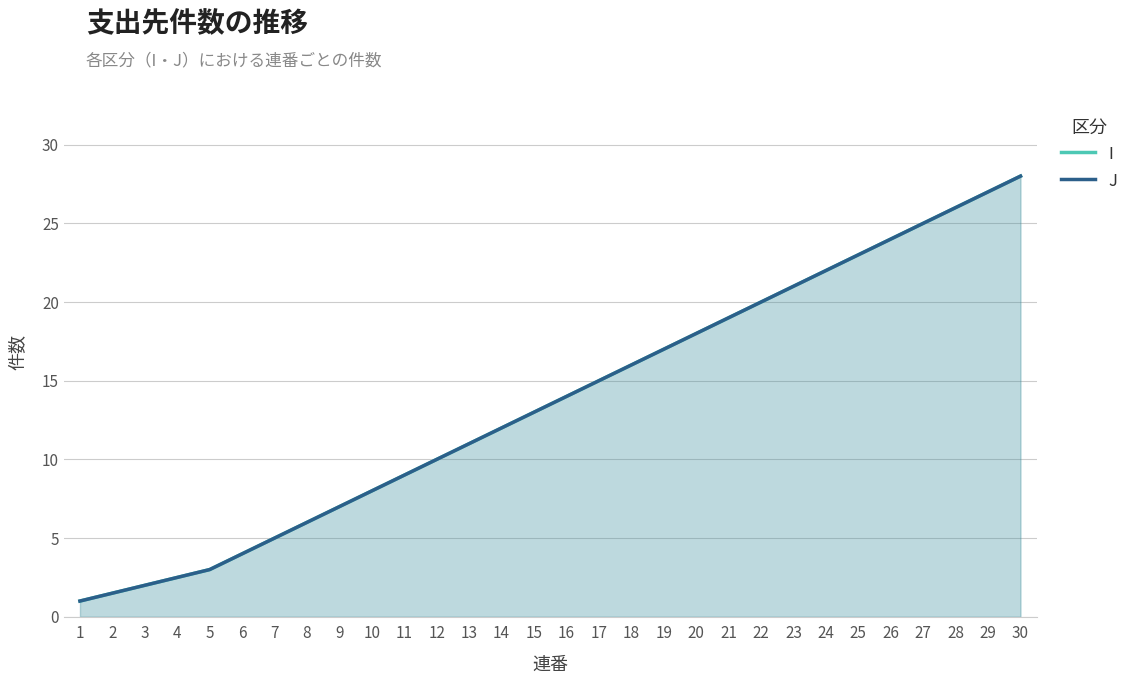

Which series has the largest total across all categories?

I